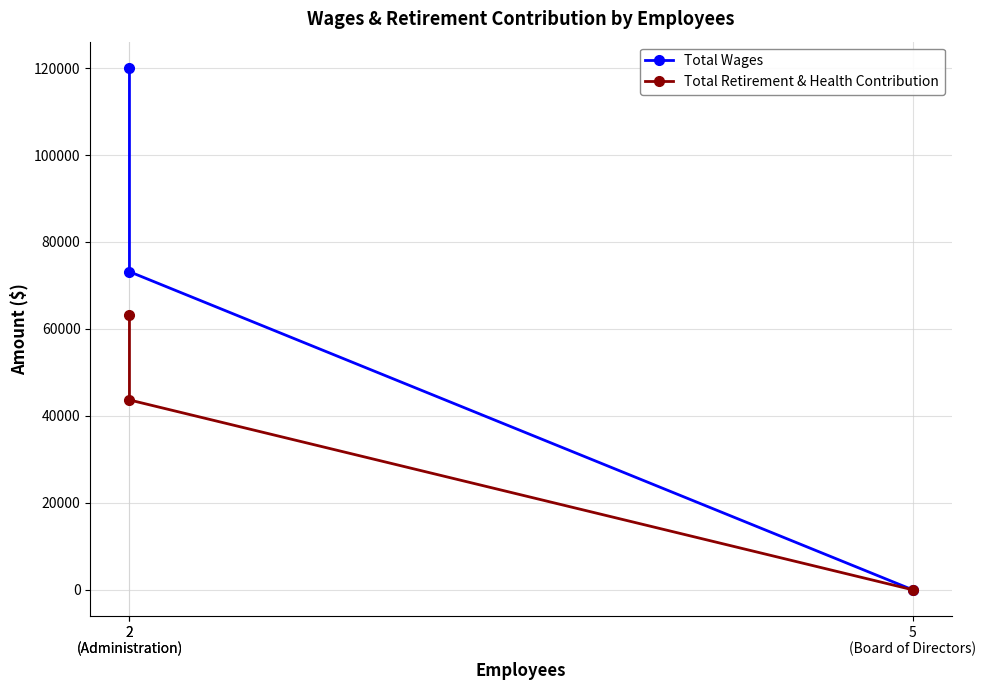

At which label does Total Retirement & Health Contribution first exceed 43657?

2
(Administration)